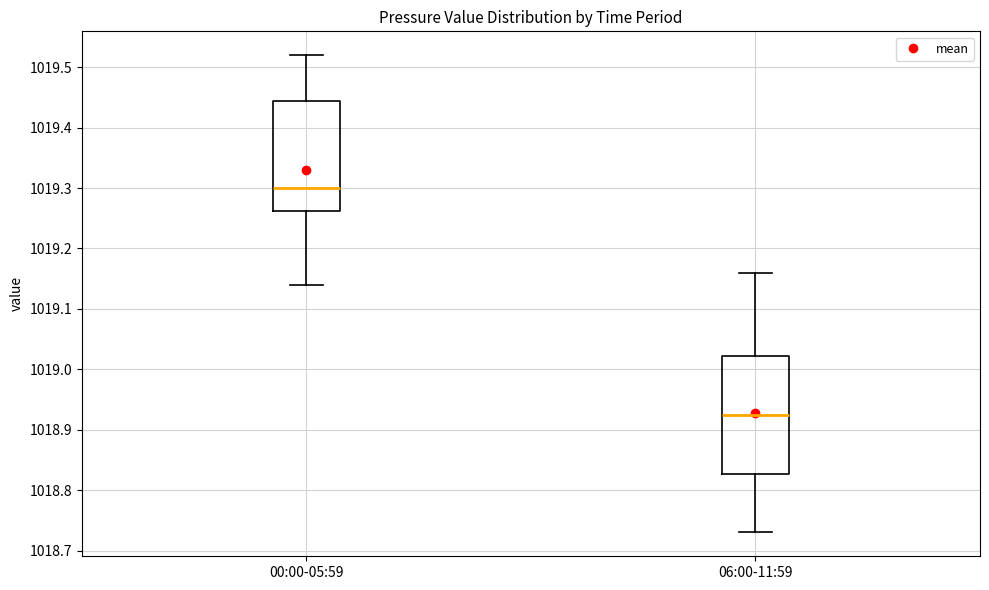

Reading left to right, read every box against the y-axis: the position of its median line, the range the box covers, and the ends of its whiskers. The values are not printed on the chart, so give them approximately, as read against the axis.

00:00-05:59: median 1019.30, box 1019.26 to 1019.45, whiskers 1019.14 to 1019.52
06:00-11:59: median 1018.93, box 1018.83 to 1019.02, whiskers 1018.73 to 1019.16